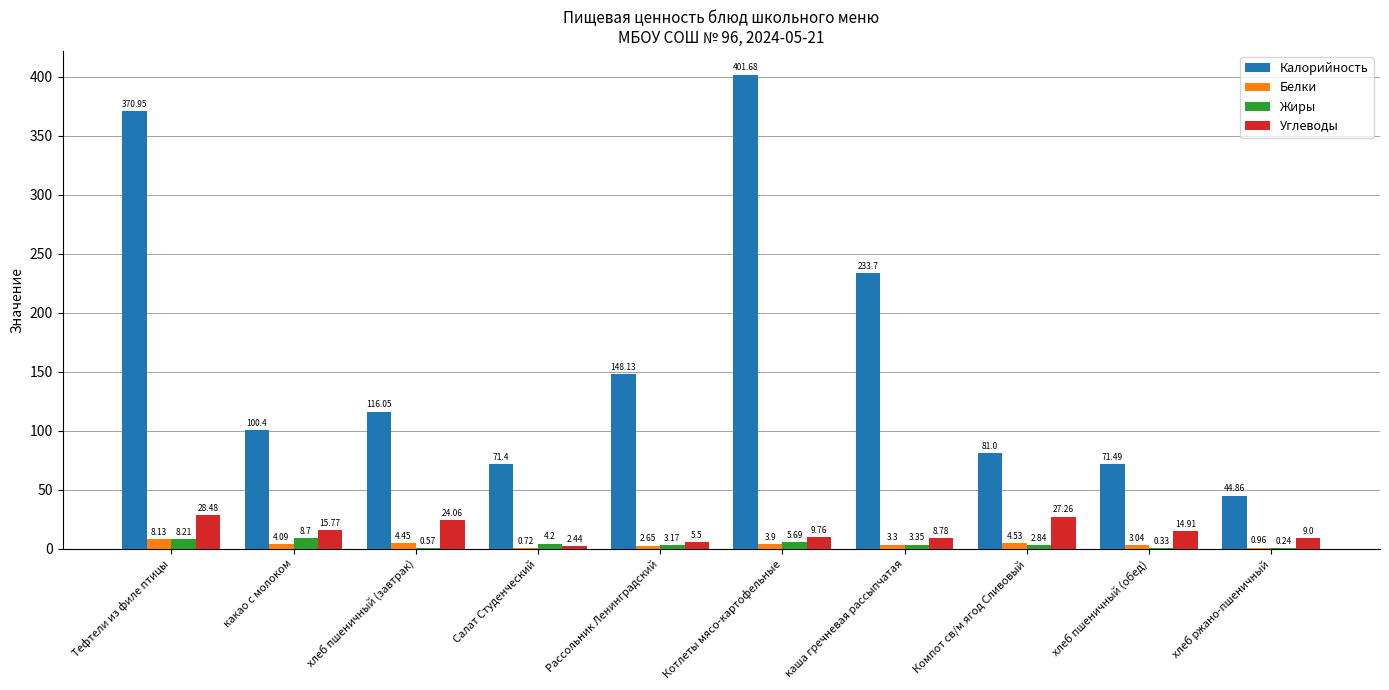

At which category does the chart reach its peak across all series?

Котлеты мясо-картофельные